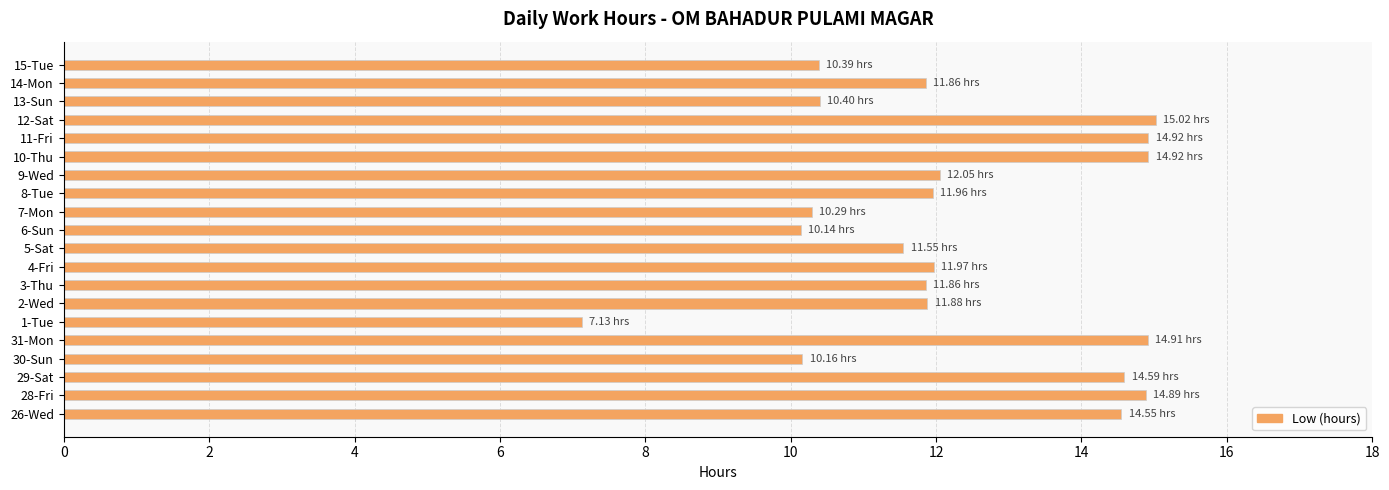

What is the ratio of the value at 10-Thu to the value at 26-Wed?

1.0